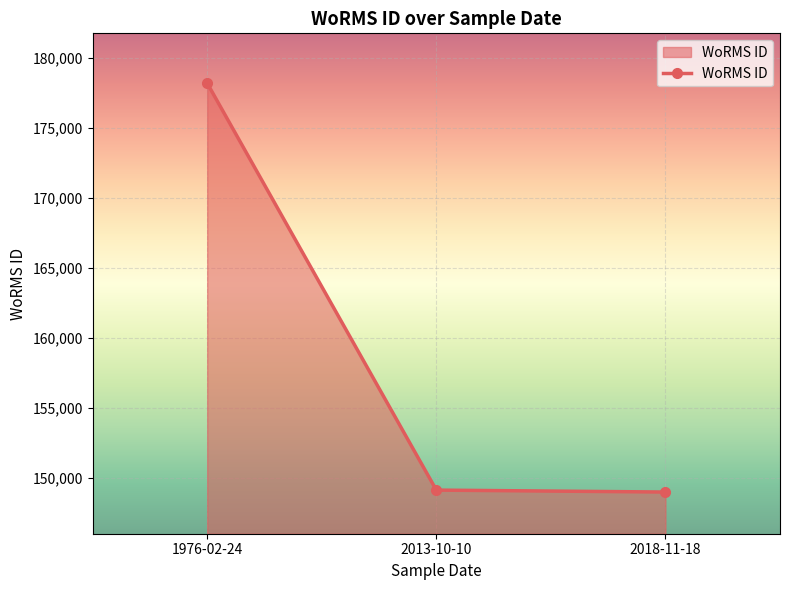

What is the change in value from 1976-02-24 to 2018-11-18?

-29222